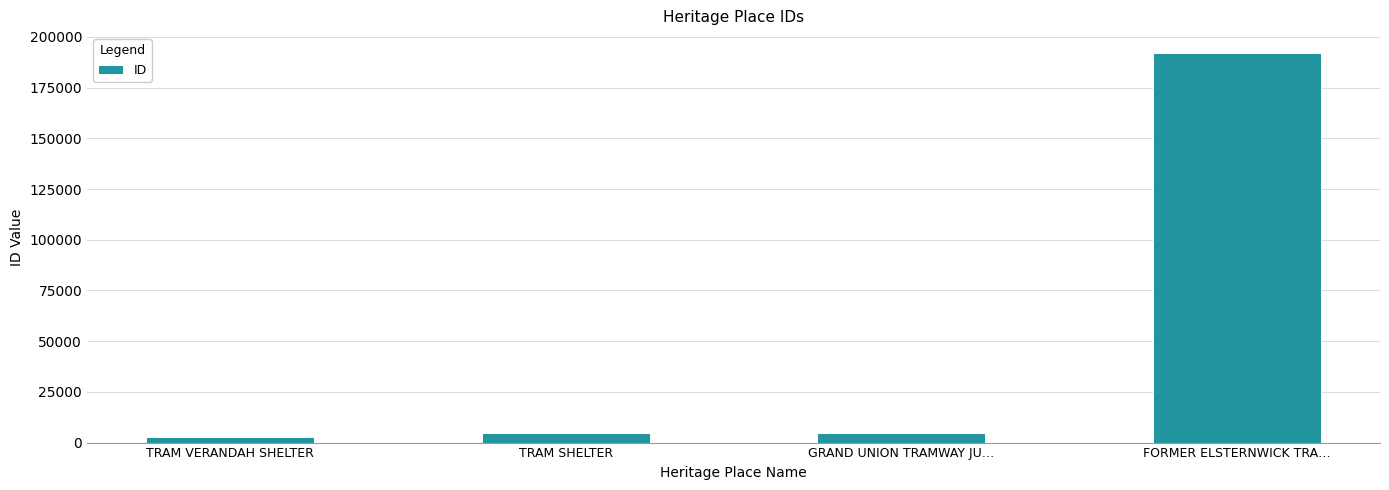

What is the difference between the maximum and minimum values?

189564